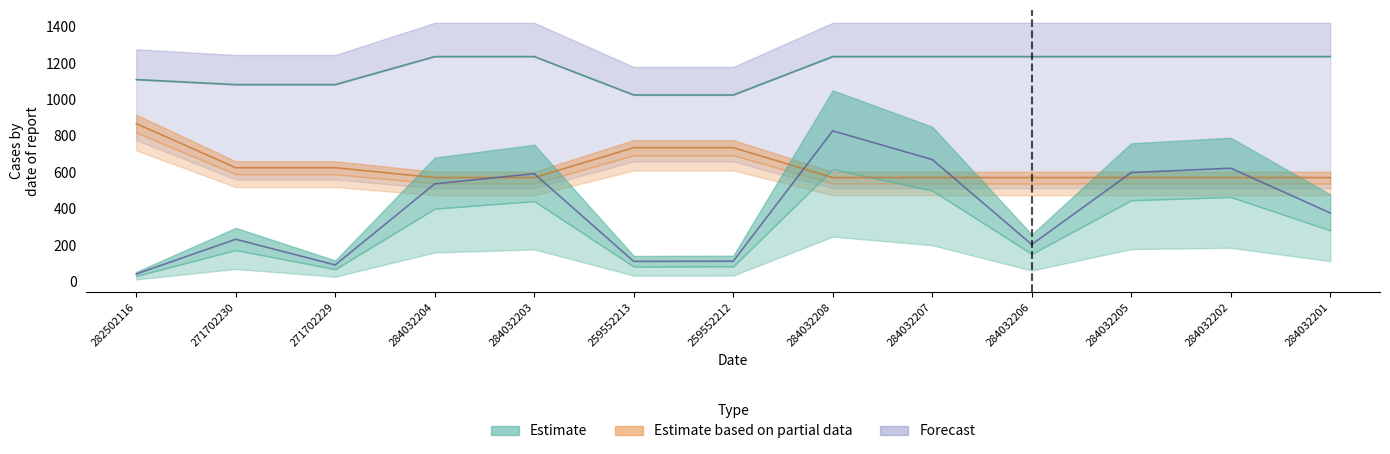

True or false: Доп. ціна and Залишок cross at least once.

False